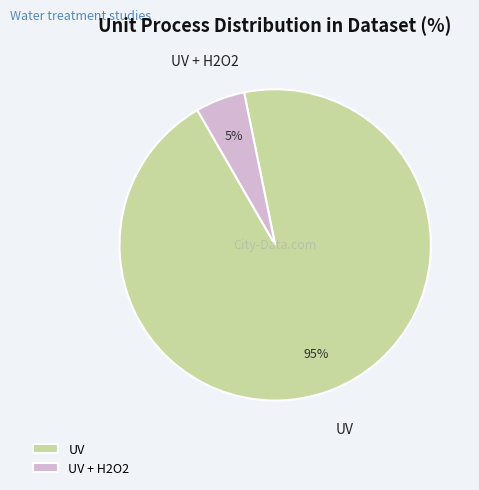

How many slices are in this pie chart?

2